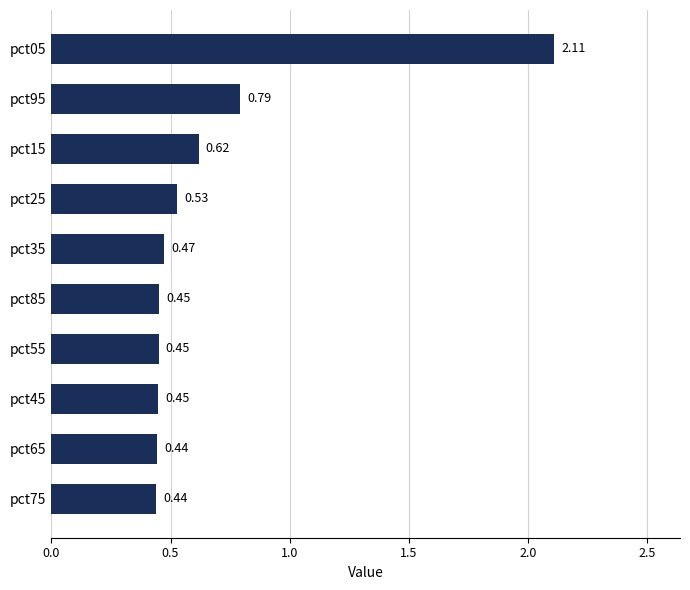

Which has a higher value, pct35 or pct95?

pct95